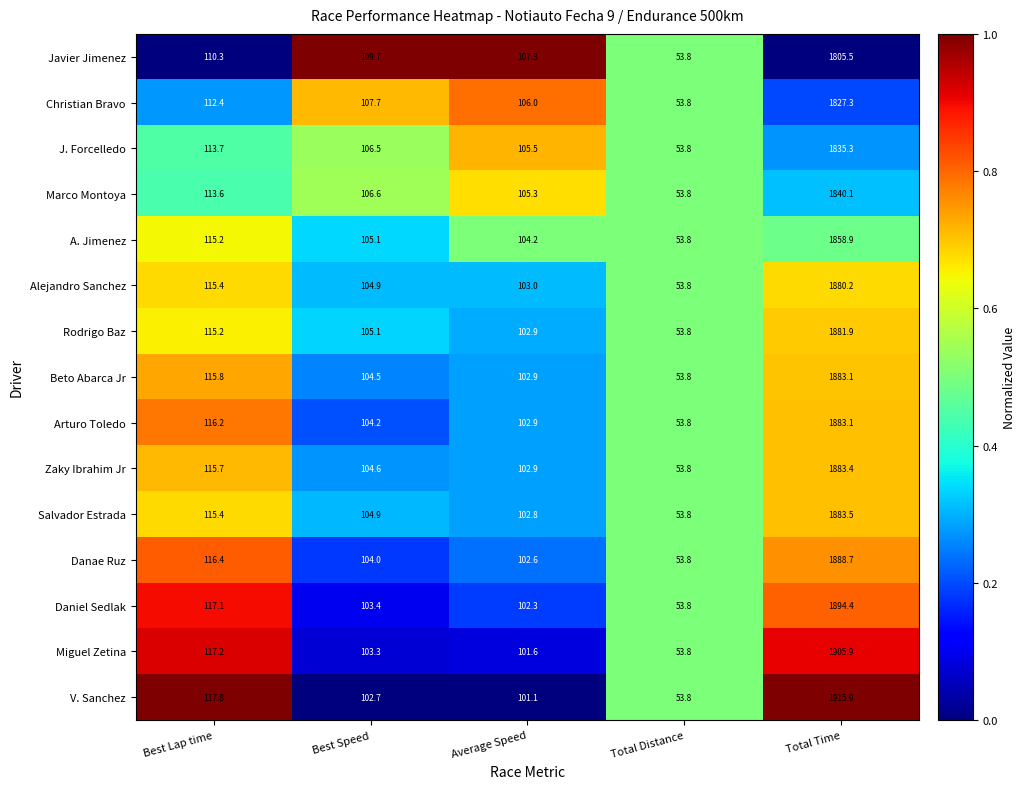

Between Best Lap time and Total Distance, which series saw the biggest shift?

V. Sanchez